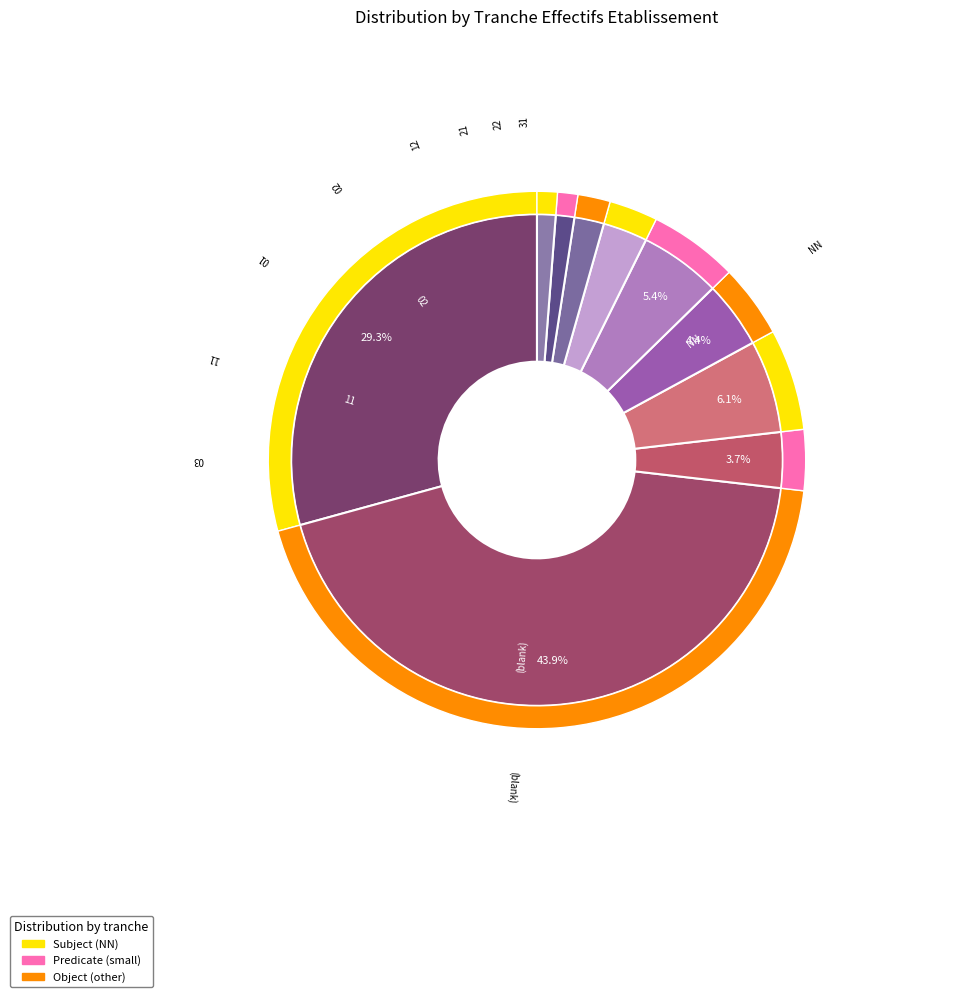

Which slice is the smallest?

31